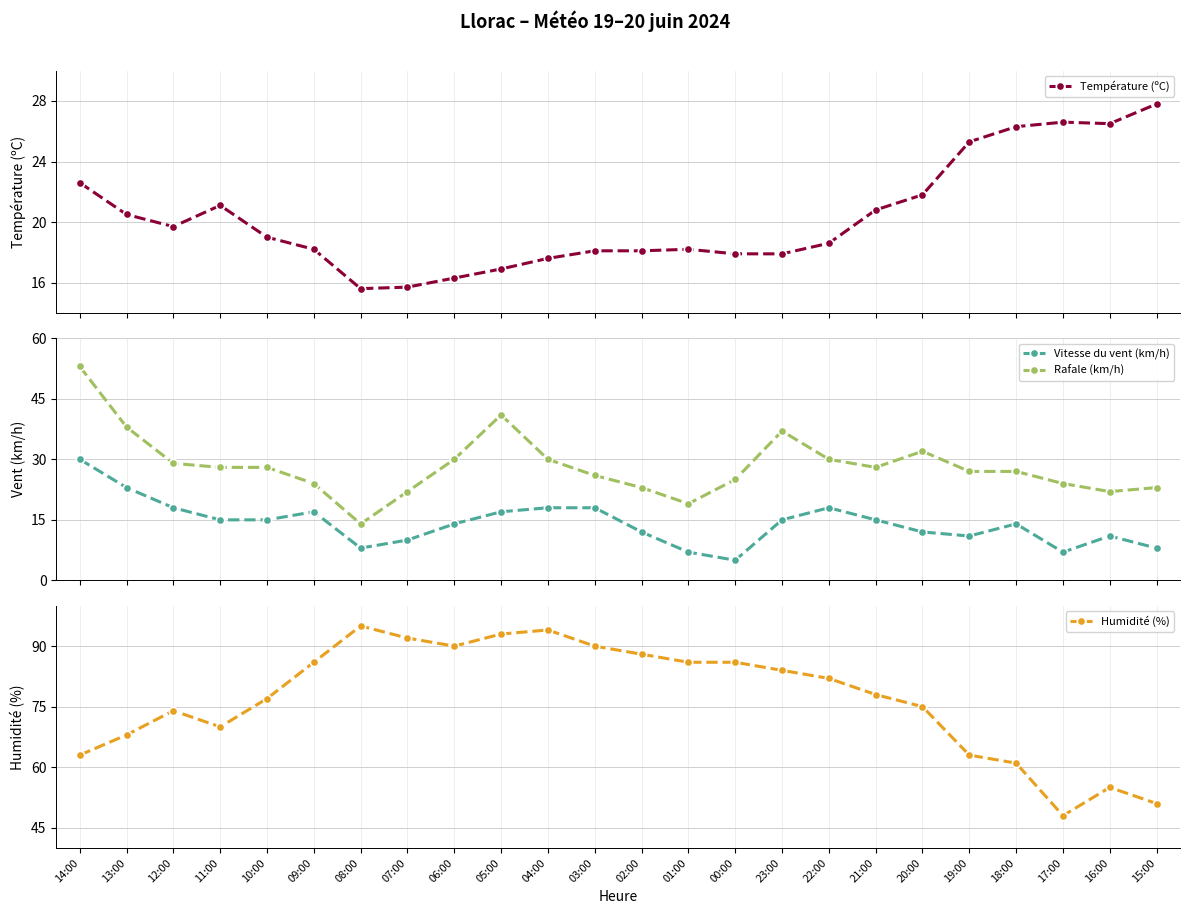

At which category is the sum across all series the highest?

14:00